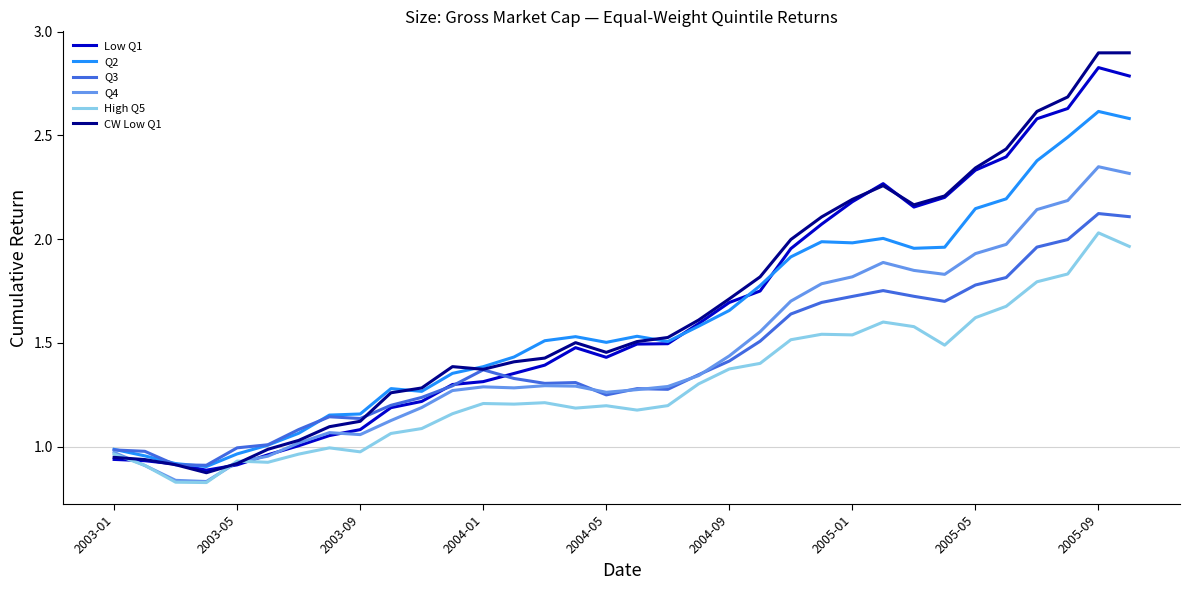

Does the chart have visible grid lines?

No